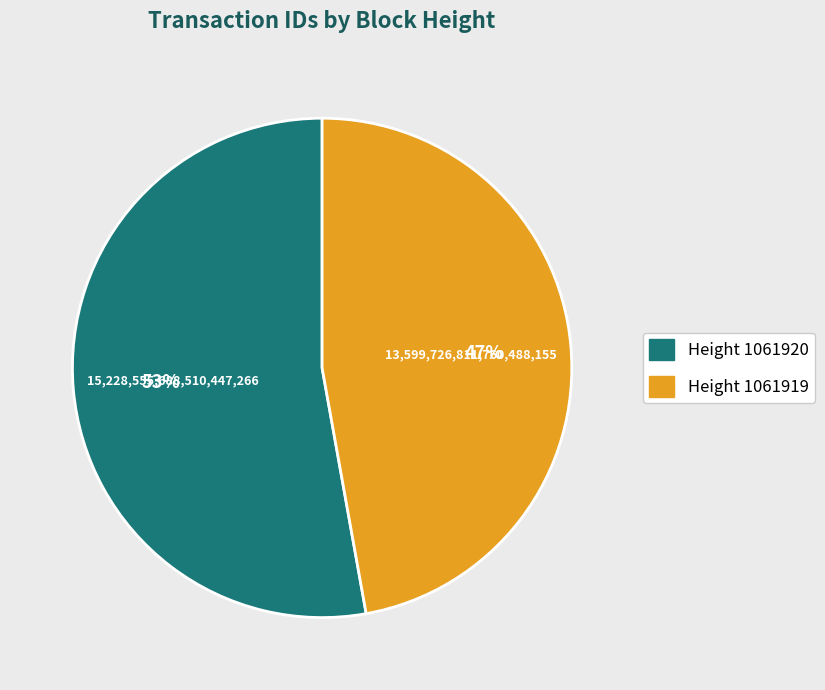

Is there a majority slice in this chart?

Yes